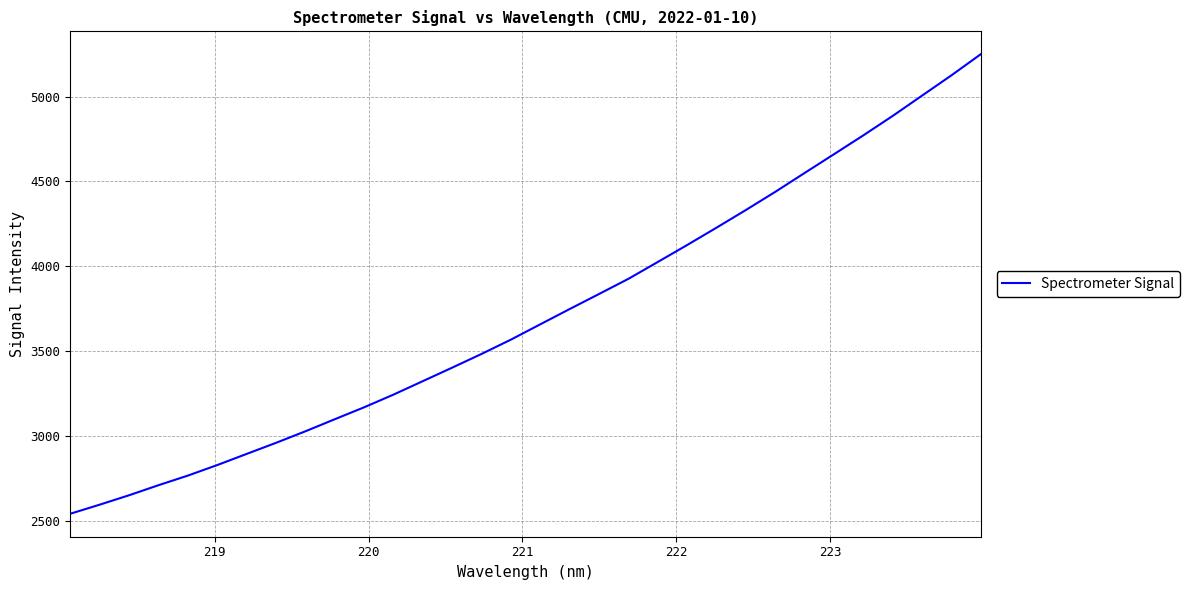

What is the maximum value shown in the chart?

5248.7